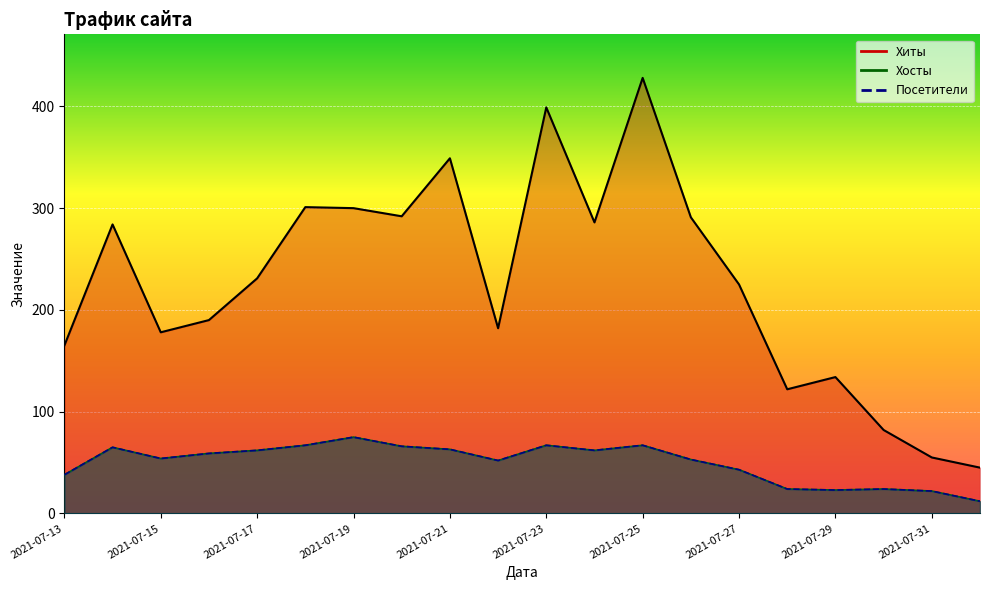

What is the difference between the highest and lowest values at 2021-07-17?

169